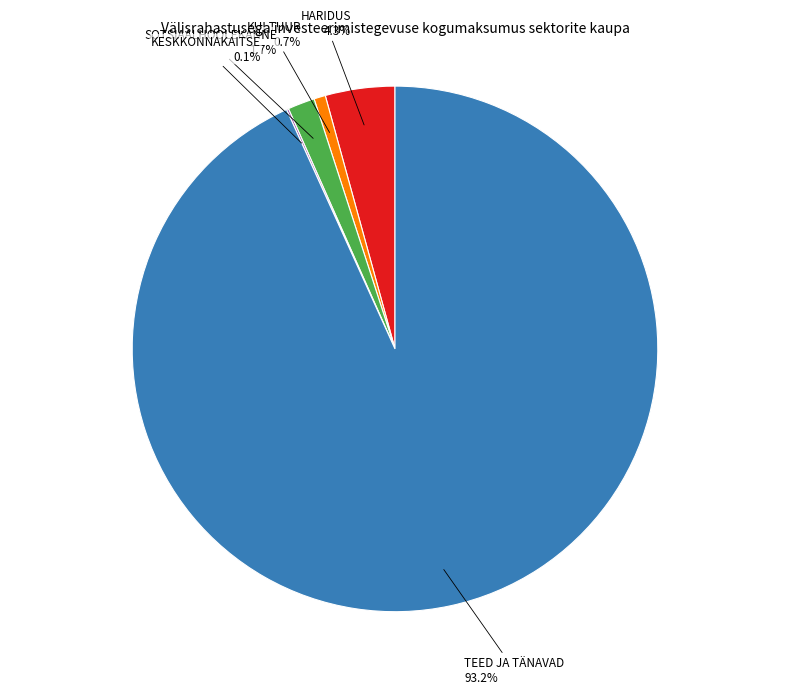

To the nearest percent, what is the difference between the largest and smallest slice percentages?

93%